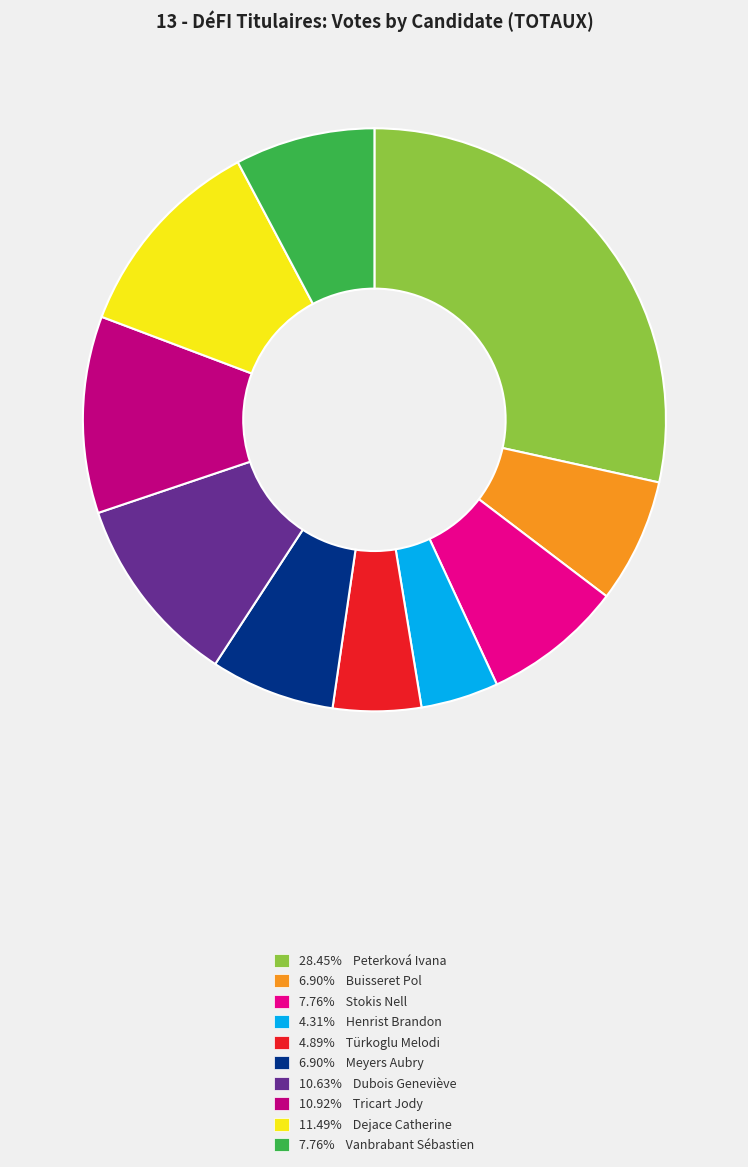

Is there a majority slice in this chart?

No